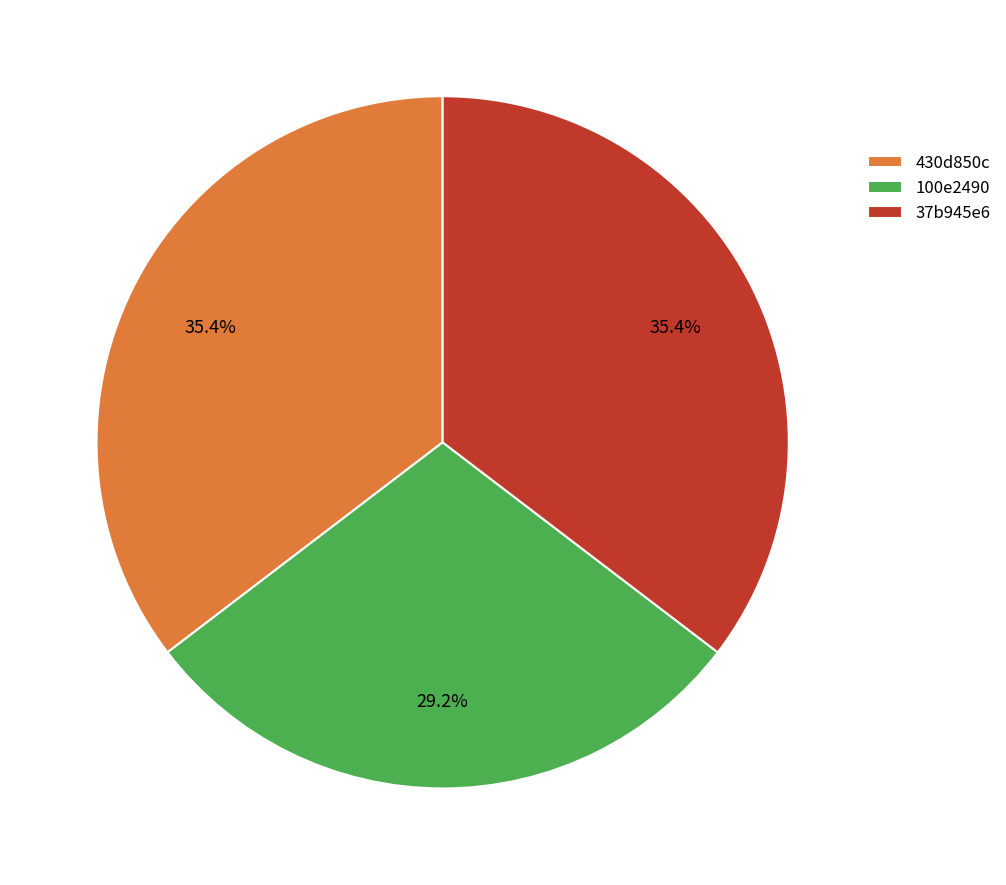

What is the ratio of the value at 37b945e6 to the value at 430d850c?

1.0